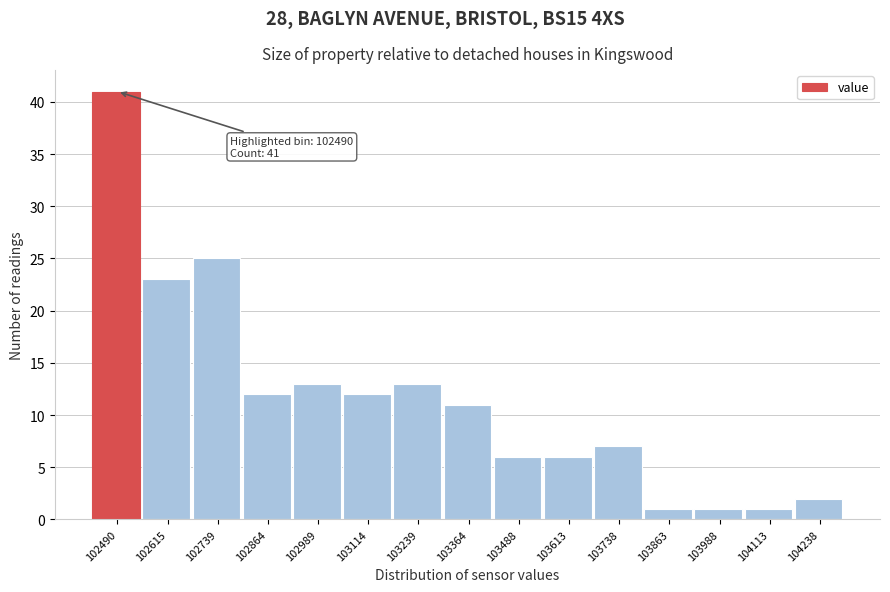

Over which range of the x-axis is the bar tallest?

102420 to 102560